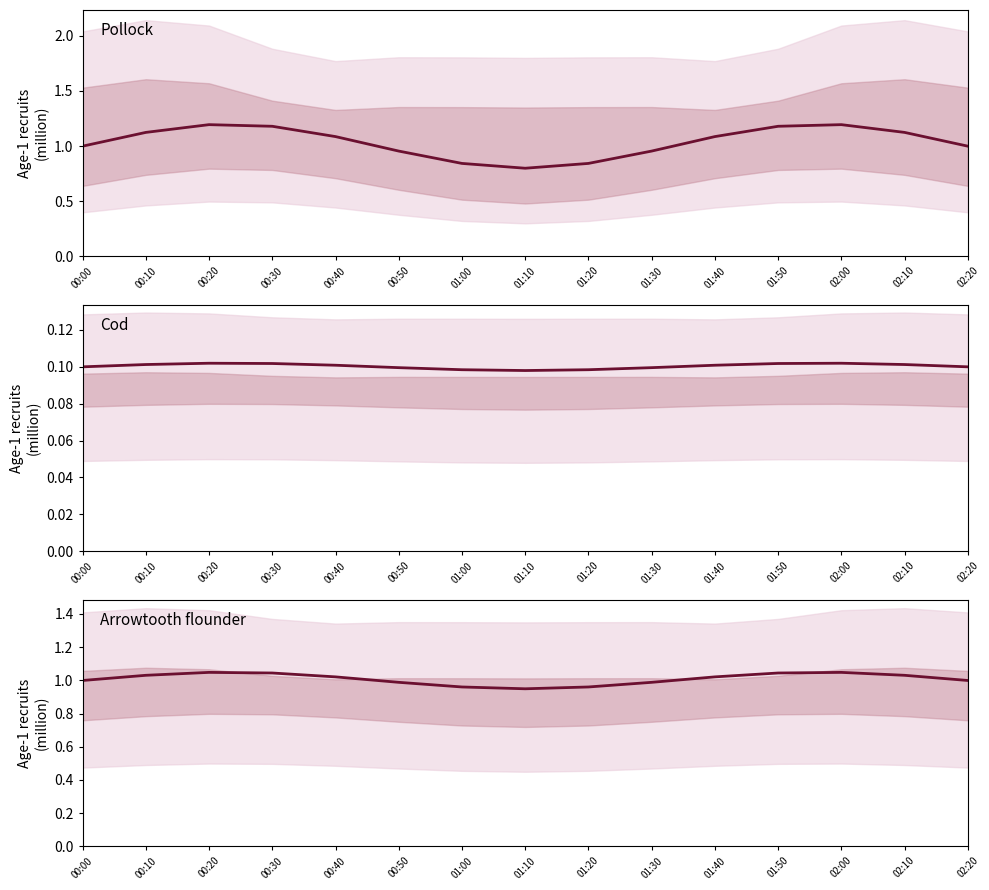

Is it true that Arrowtooth flounder equals 1.0 at 01:40?

True